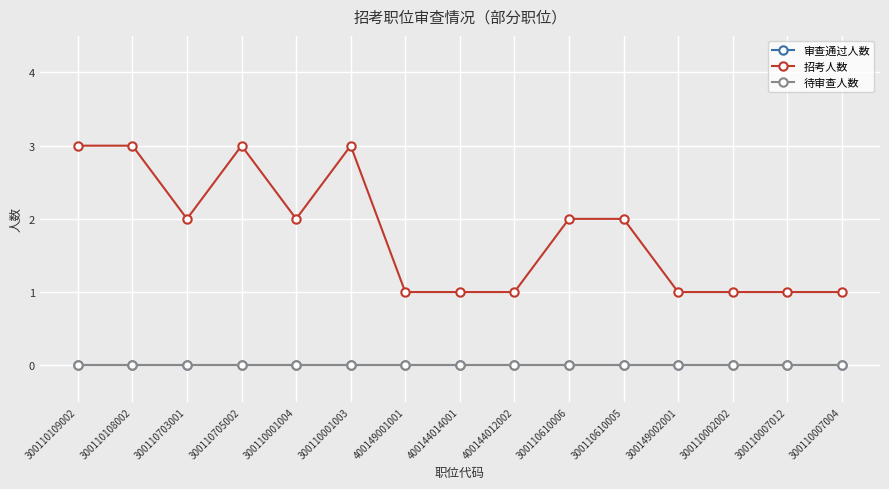

The value of 待审查人数 at 300110007012 is 0. True or false?

True